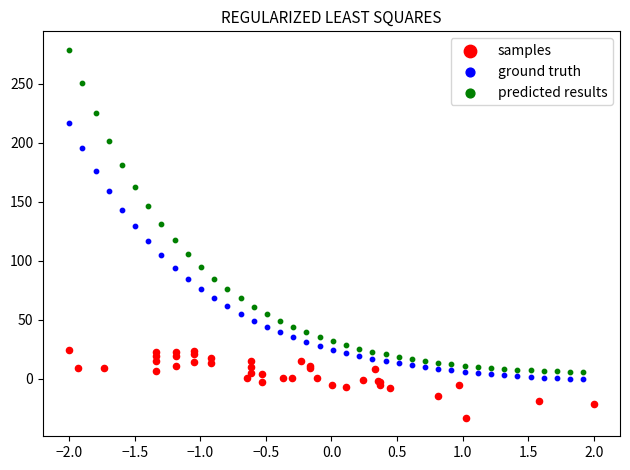

Which series contains the lowest Y value?

samples